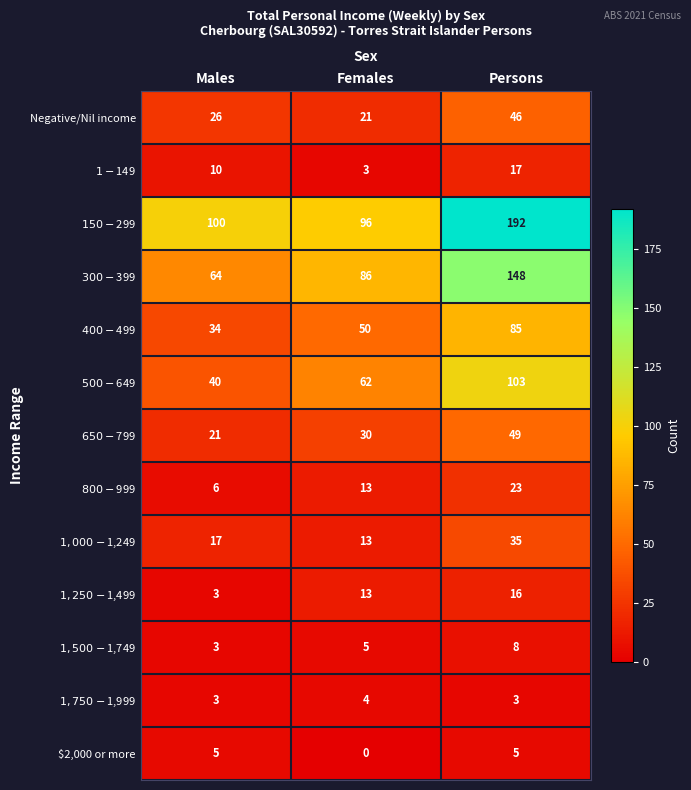

What is the difference between the highest and lowest values at Males?

97